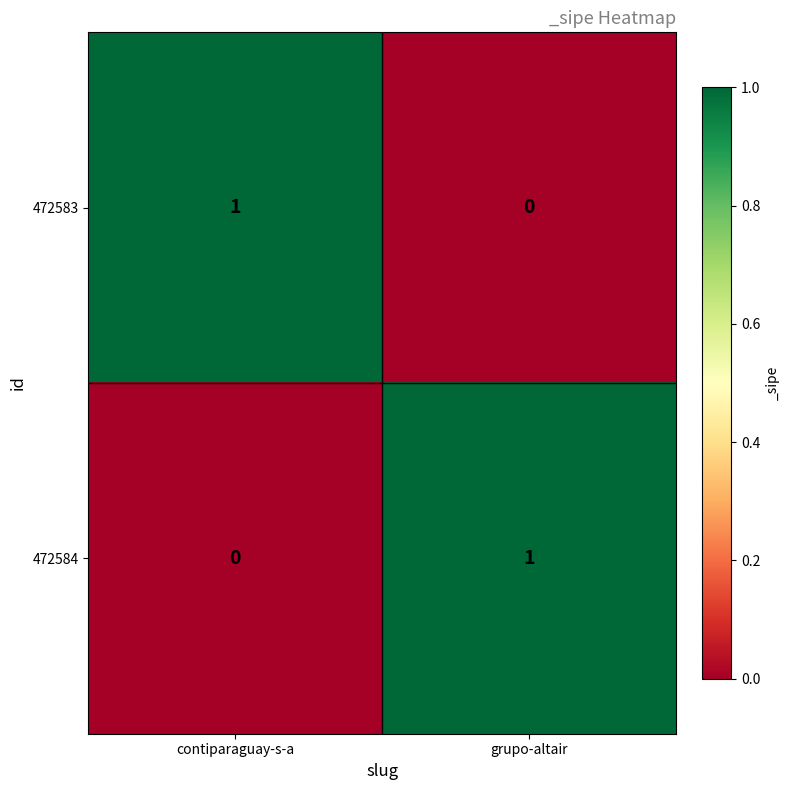

The value of 472583 at contiparaguay-s-a is 1. True or false?

True